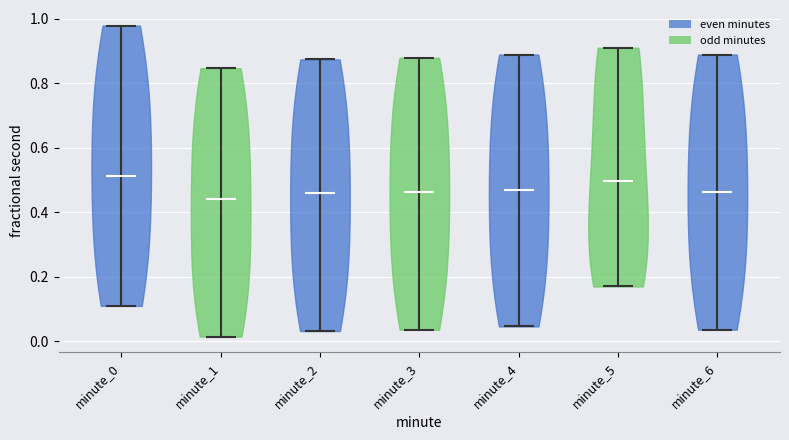

Reading left to right, read every violin against the y-axis: where its median line is, and the lowest and highest points it reaches. The values are not printed on the chart, so give them approximately, as read against the axis.

minute_0: median line 0.52, lowest point 0.10, highest point 0.98
minute_1: median line 0.44, lowest point 0.02, highest point 0.84
minute_2: median line 0.46, lowest point 0.04, highest point 0.88
minute_3: median line 0.46, lowest point 0.04, highest point 0.88
minute_4: median line 0.48, lowest point 0.04, highest point 0.88
minute_5: median line 0.50, lowest point 0.16, highest point 0.92
minute_6: median line 0.46, lowest point 0.04, highest point 0.88